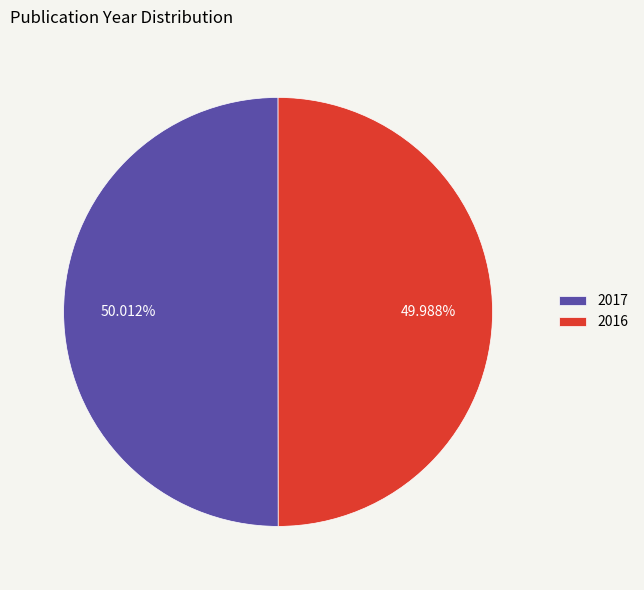

What percentage is NOT represented by 2017?

50.0%